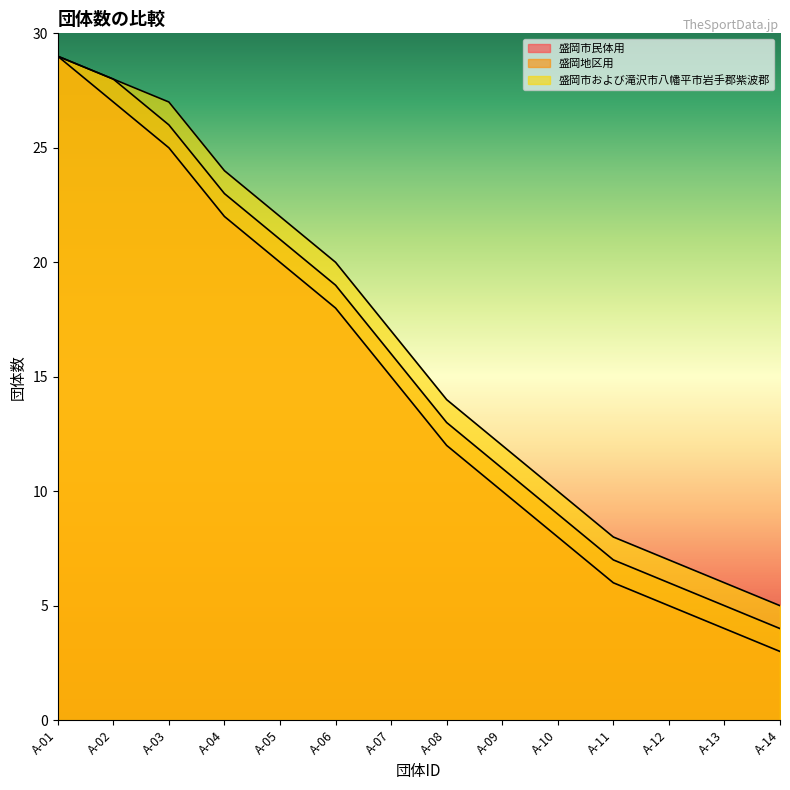

Is it true that 盛岡地区用 equals 43 at A-01?

False